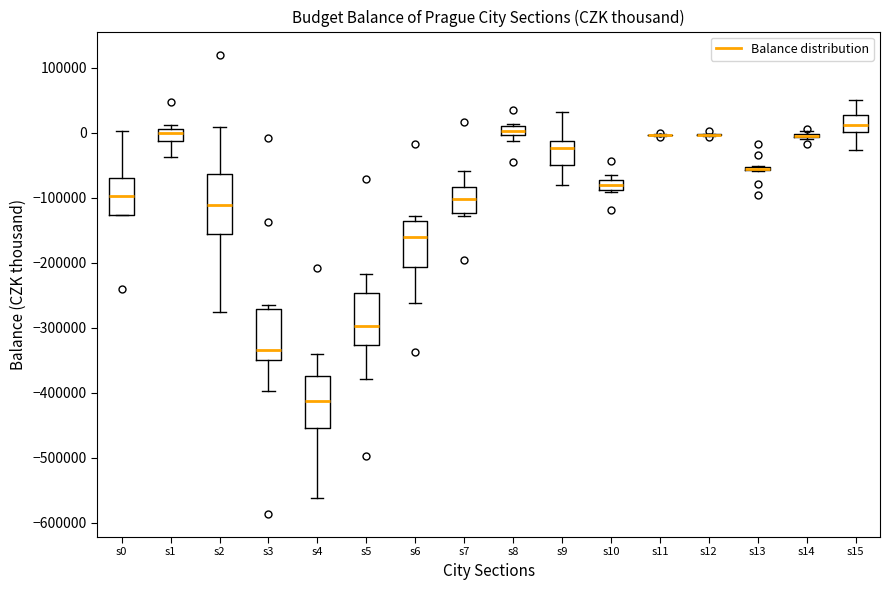

Comparing the boxes themselves (not the whiskers), which one is the tallest?

s2